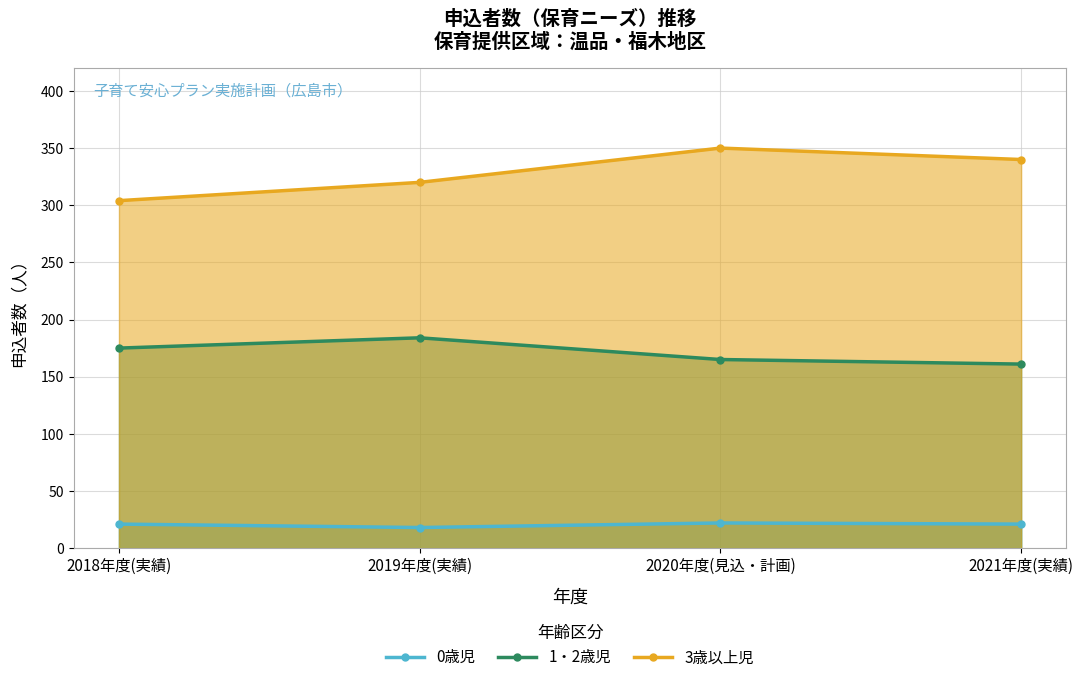

Which series has the largest range (max minus min)?

3歳以上児